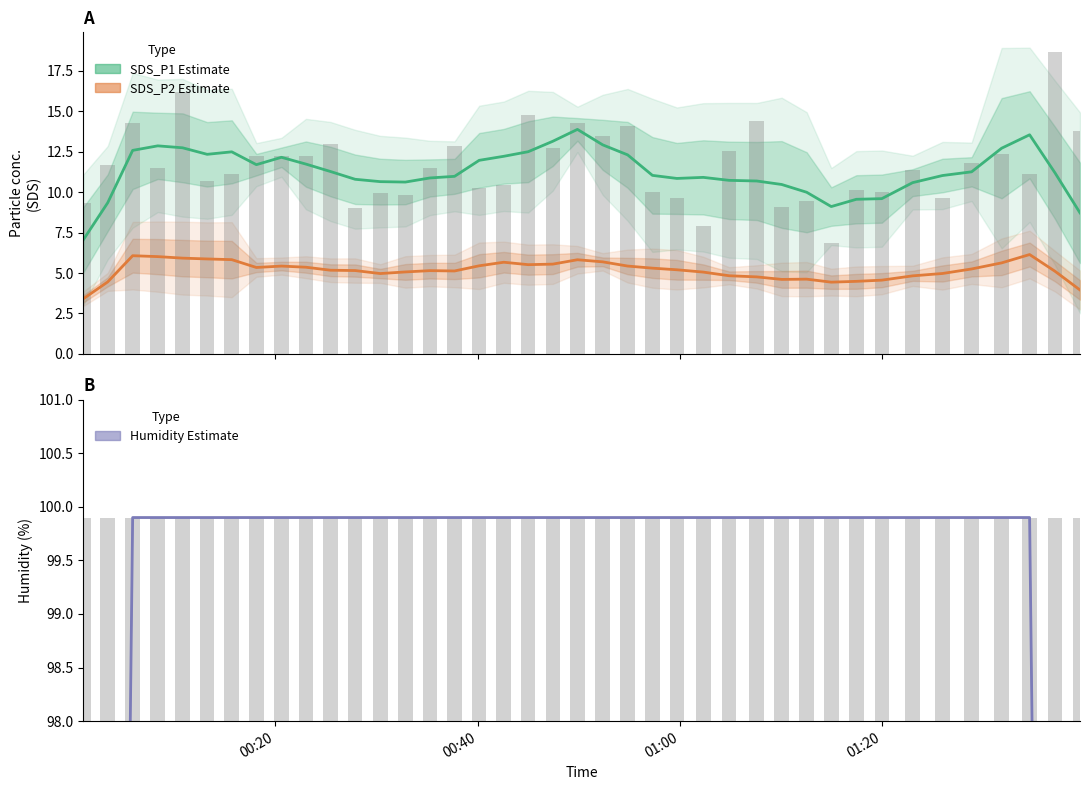

True or false: SDS_P1 Estimate and SDS_P2 Estimate cross at least once.

False